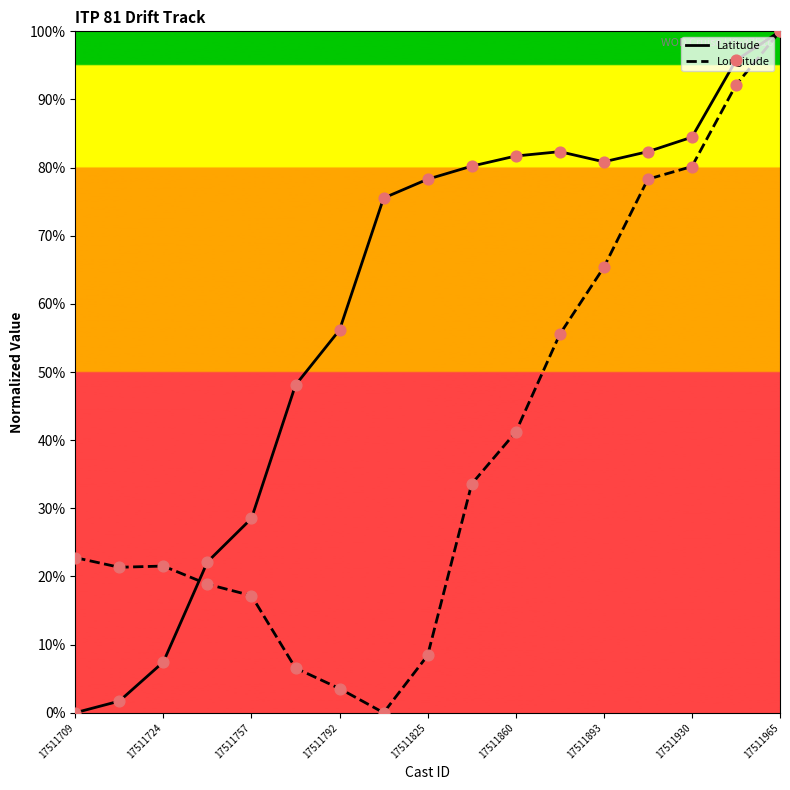

Which series has the largest total across all categories?

Latitude